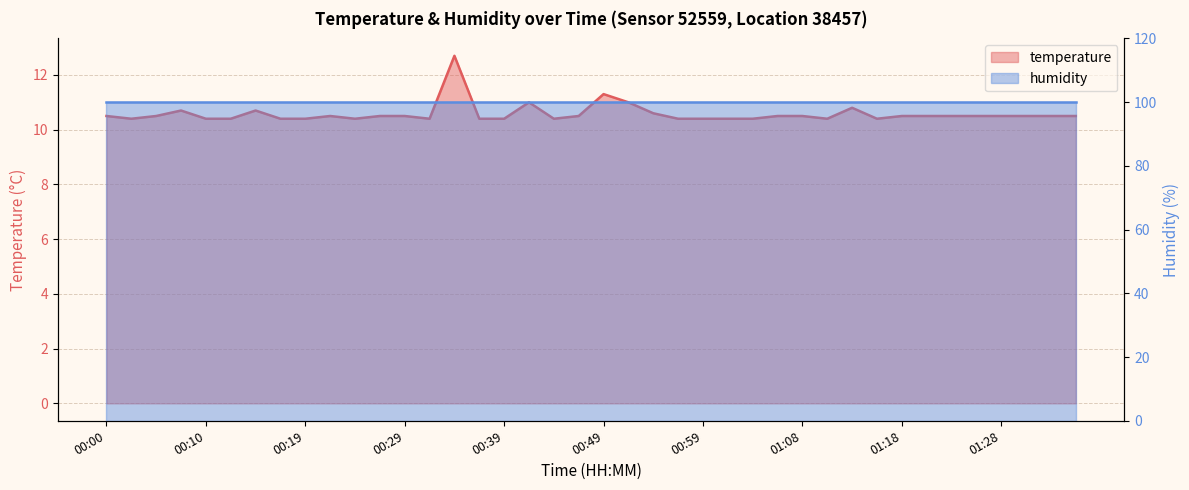

What is the sum of the values at 00:22 and 00:44?

20.9